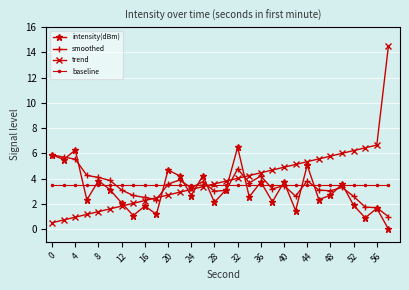

Which series ends up on top after the final intersection of trend and baseline?

trend